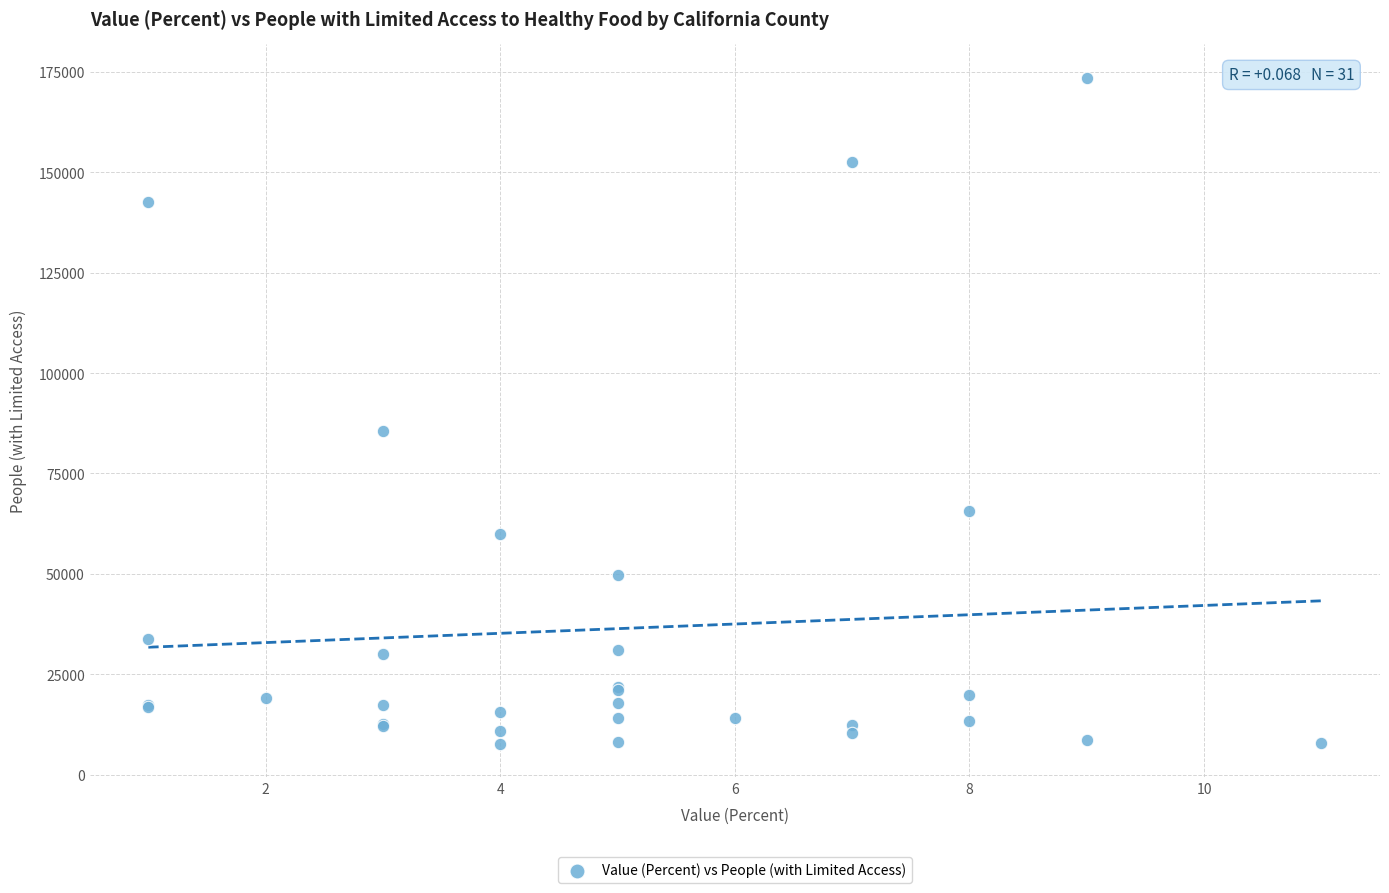

What Y value in the scatter plot is closest to 90642?

85525